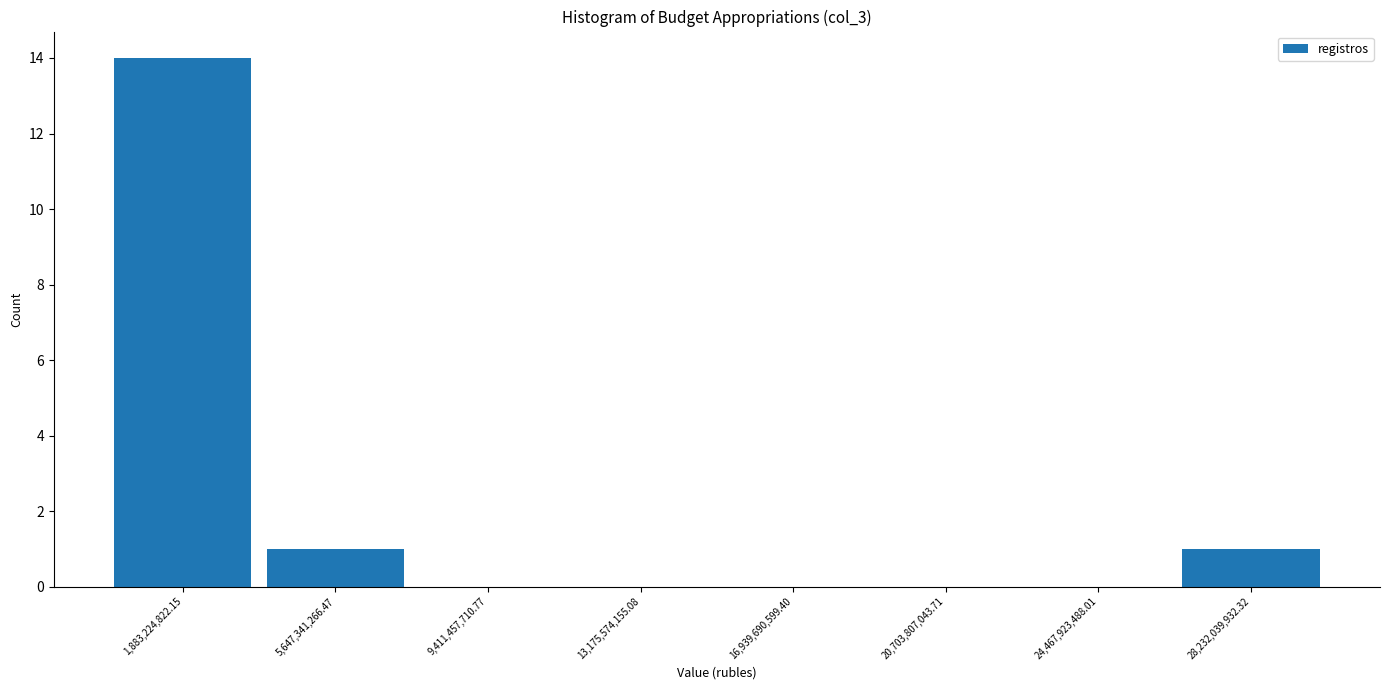

How tall is the bar that spans 4000000000 to 7500000000 on the x-axis? Neither the bar edges nor the heights are printed on the chart, so give them approximately, as read against the axes.

1